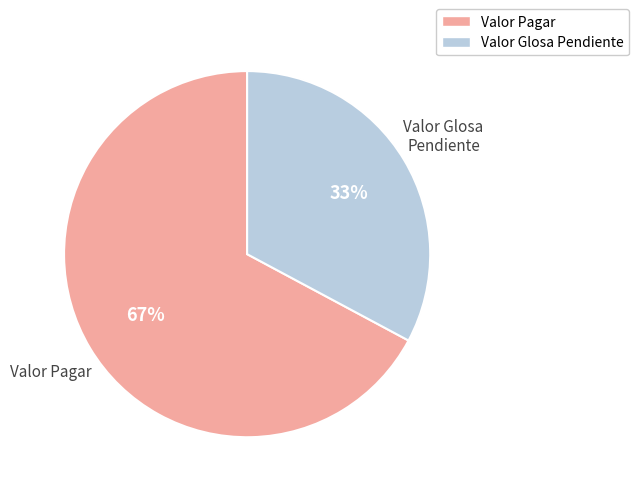

To the nearest percent, what portion does Valor Pagar represent?

67%